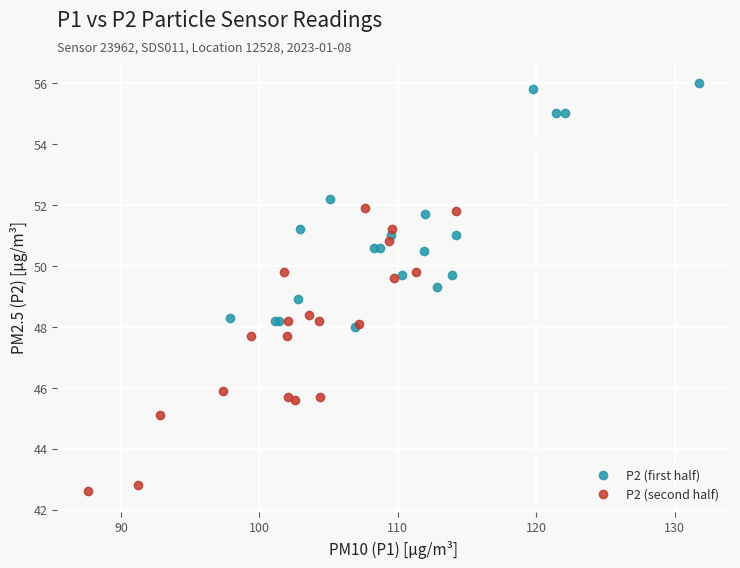

Which series reaches the minimum Y coordinate?

P2 (second half)